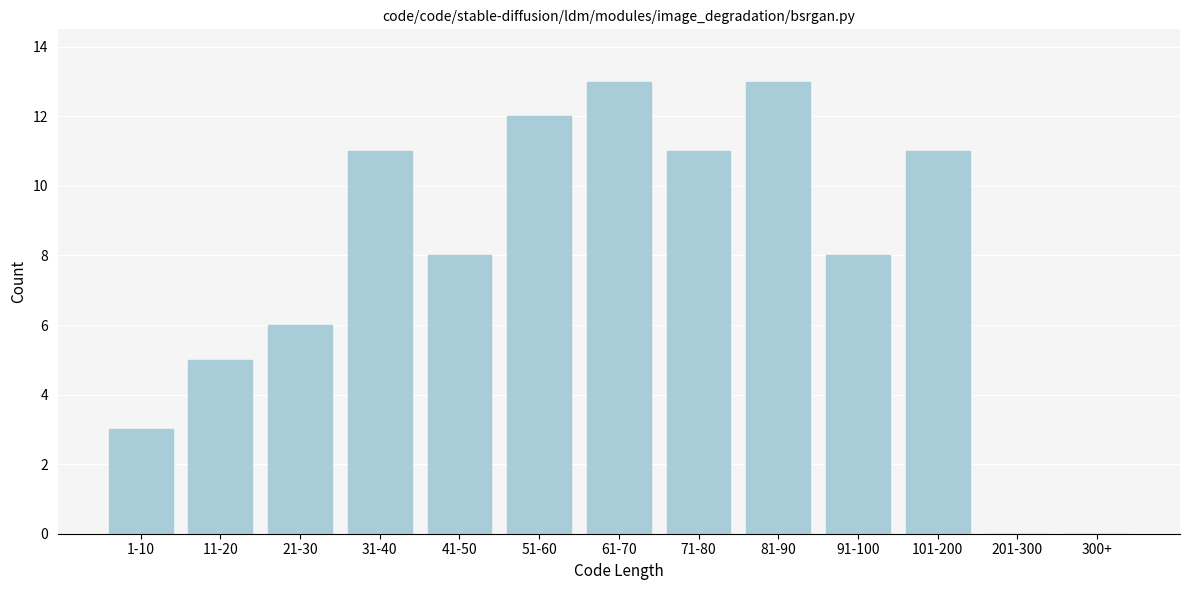

Reading left to right, list all the values displayed in this chart.

1-10=3	11-20=5	21-30=6	31-40=11	41-50=8	51-60=12	61-70=13	71-80=11	81-90=13	91-100=8	101-200=11	201-300=0	300+=0